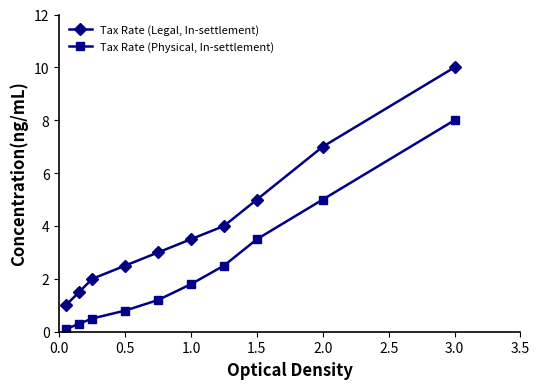

What is the value of the Tax Rate (Legal, In-settlement) point at the 10th from the left?

10.0